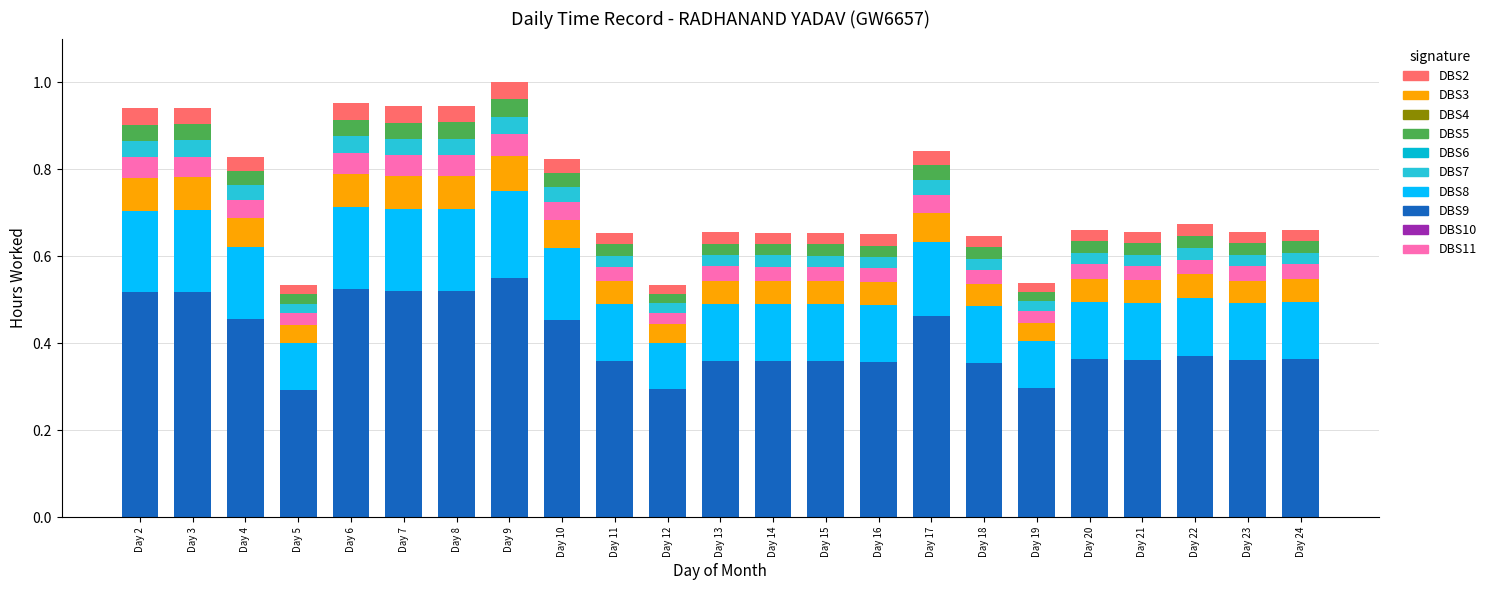

The DBS9 series shows 0.2 at Day 18. True or false?

False